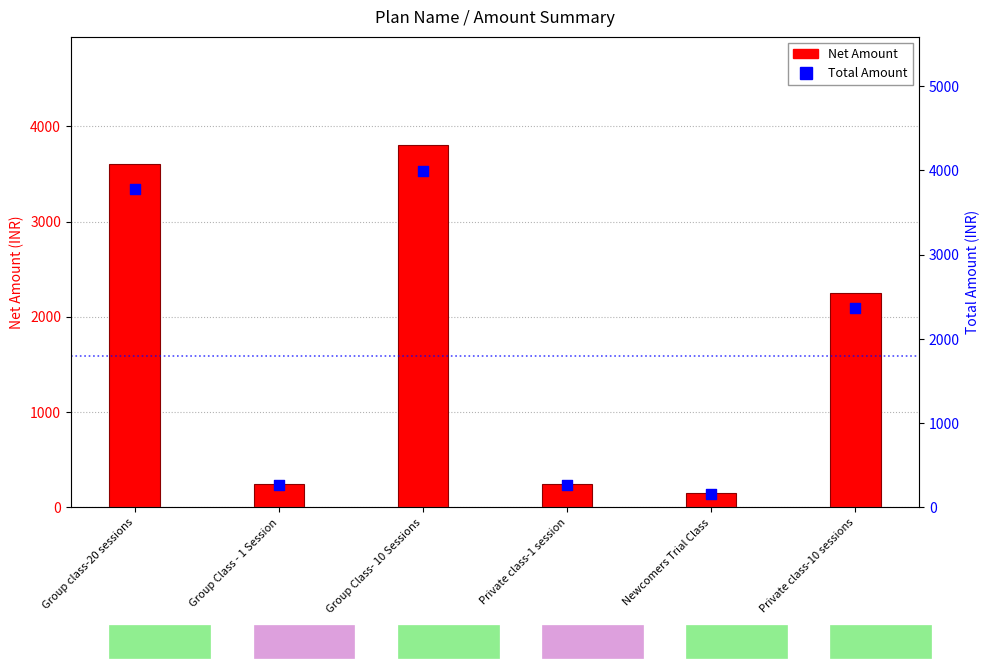

Which series contains the lowest Y value?

Net Amount